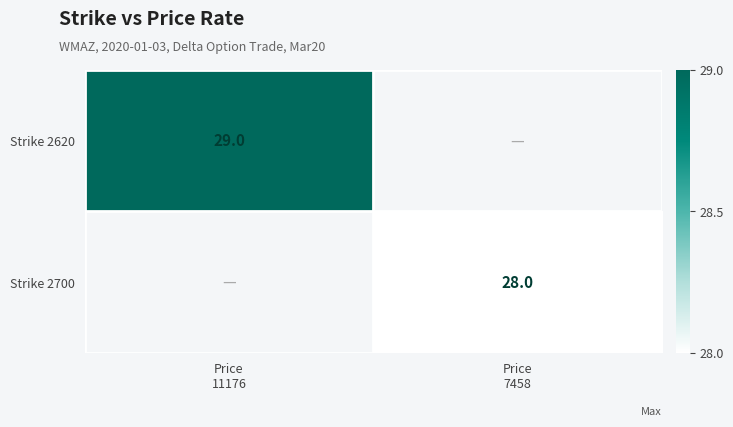

Is the value of Strike 2620 at Price 7458 greater than the value of Strike 2700 at Price 7458?

No